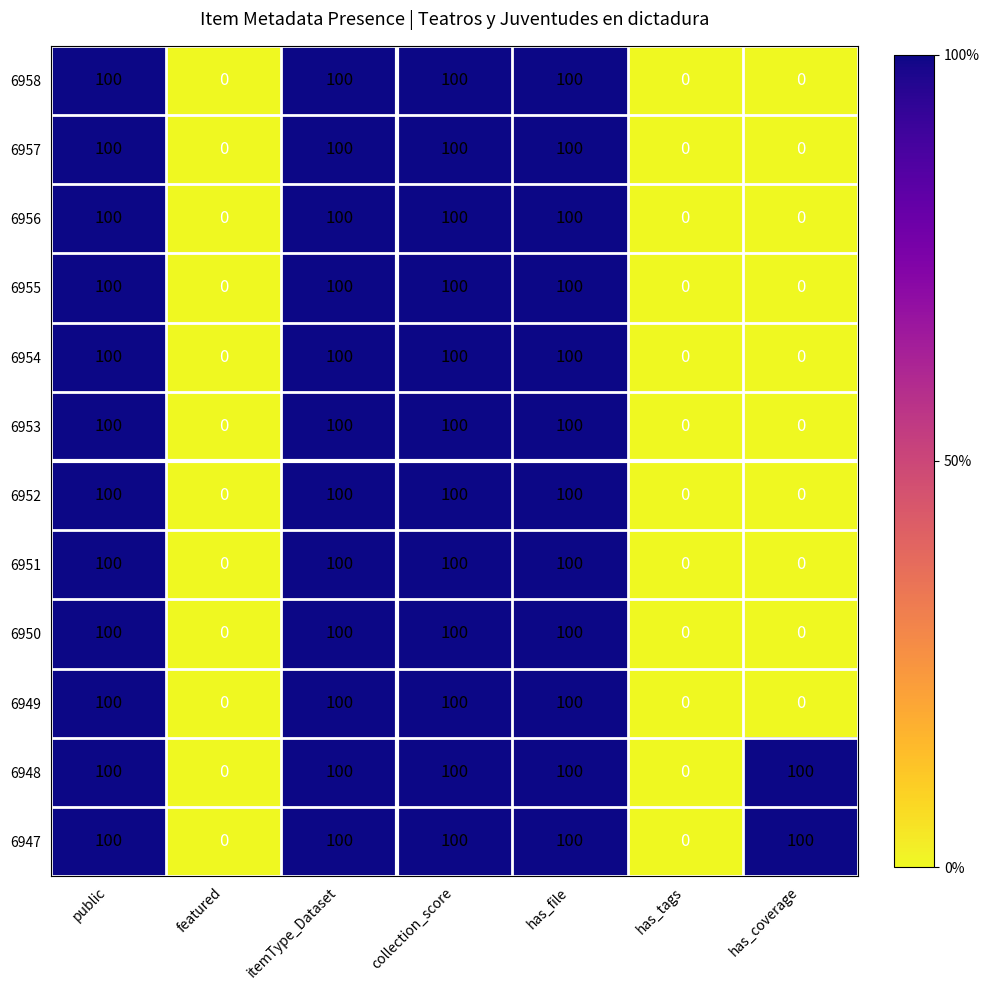

At how many categories does at least one series exceed 83?

5